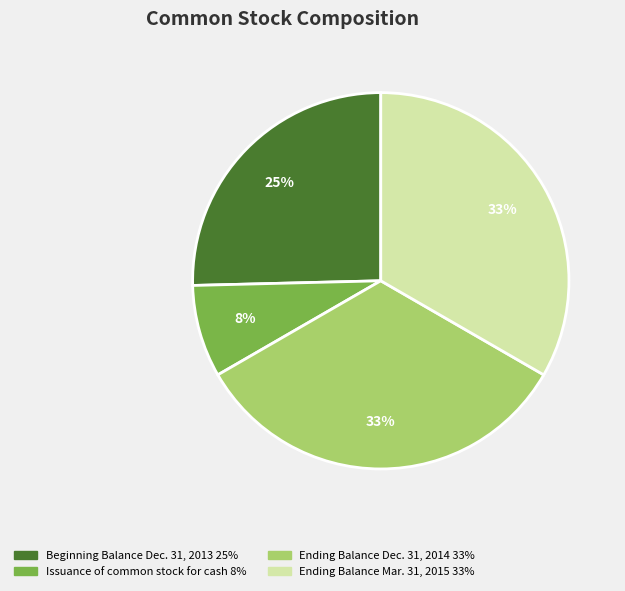

Is there a majority slice in this chart?

No